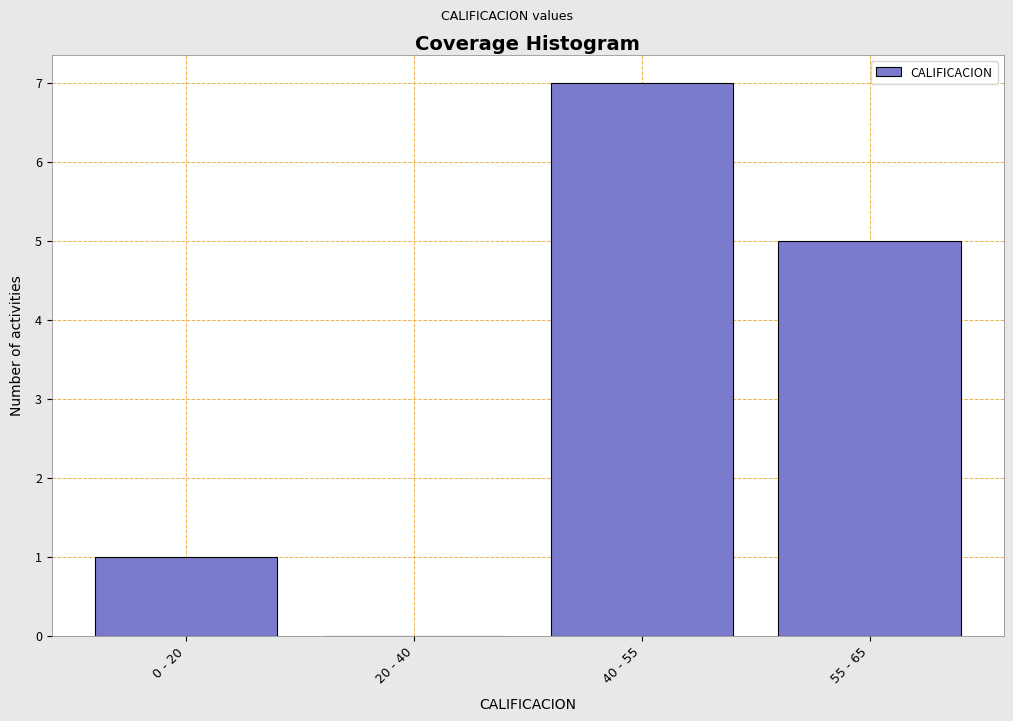

Reading left to right, list all the values displayed in this chart.

0 - 20=1	20 - 40=0	40 - 55=7	55 - 65=5